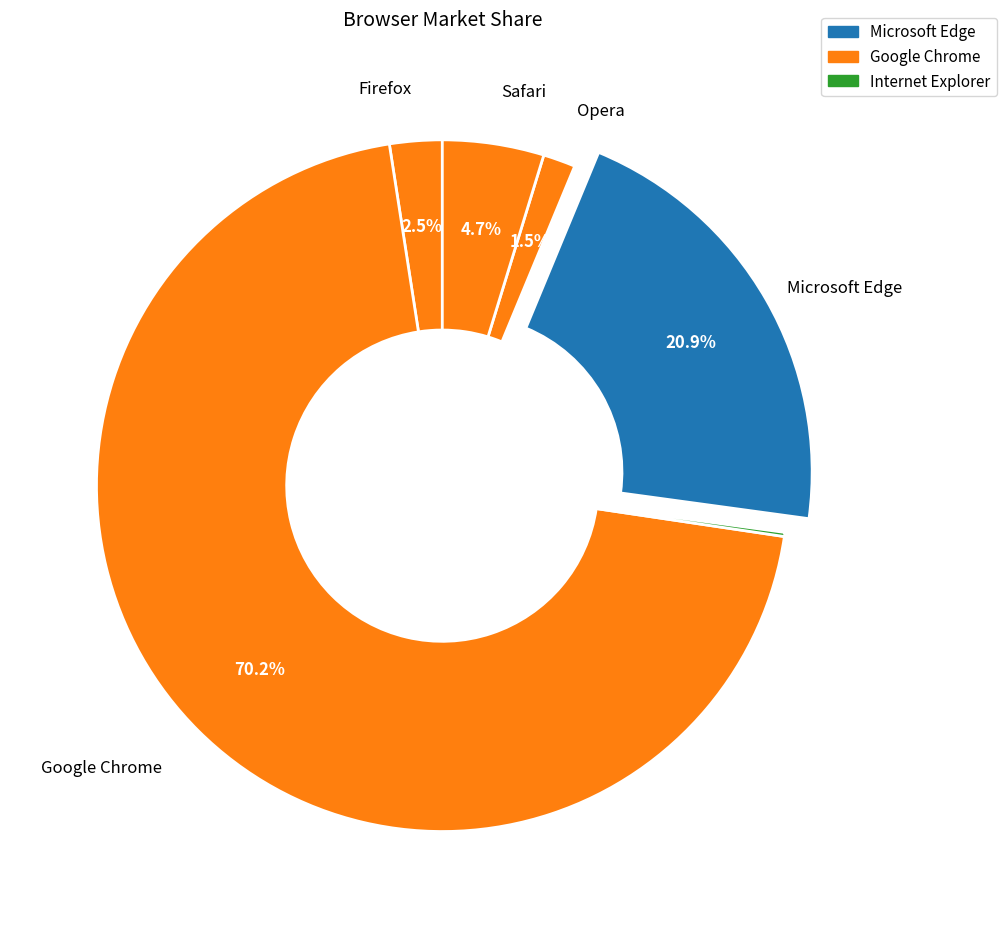

Does any single category account for the majority?

Yes